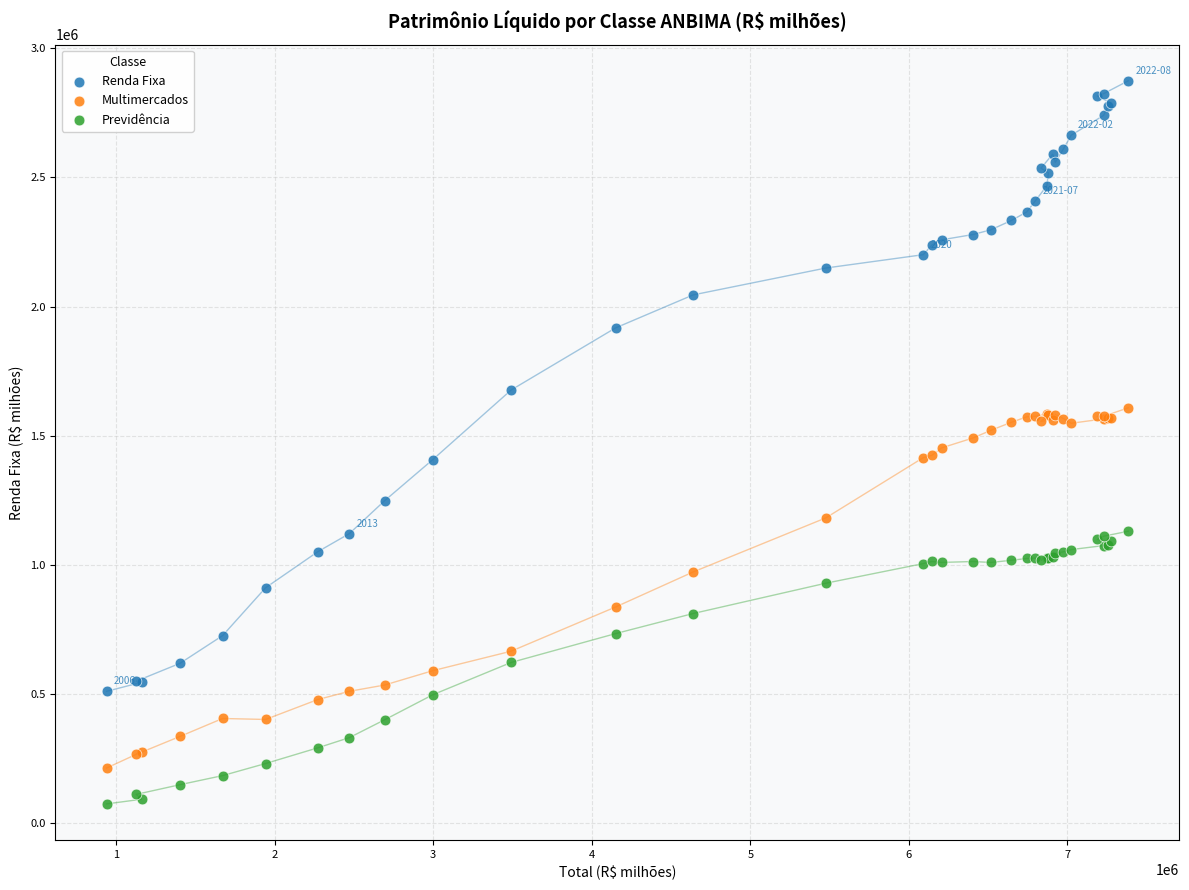

Which series reaches the maximum Y coordinate?

Renda Fixa